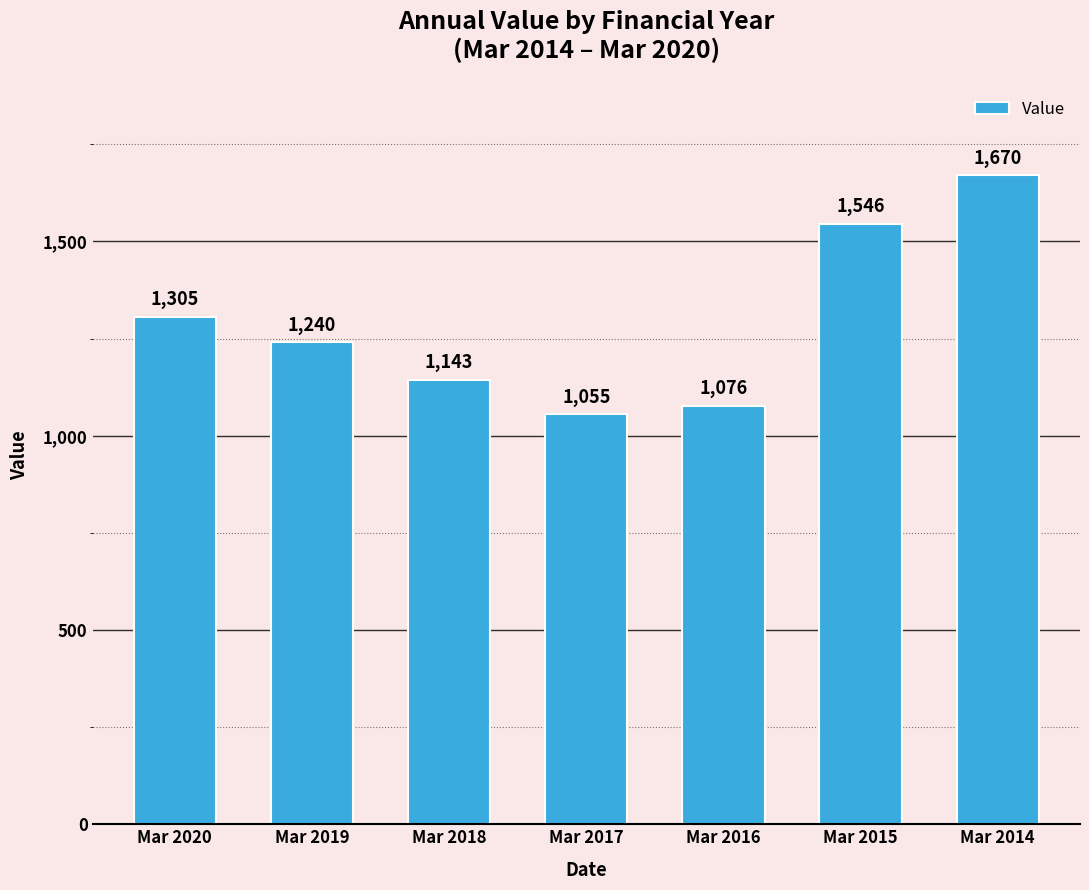

How many data points are less than 1240?

3